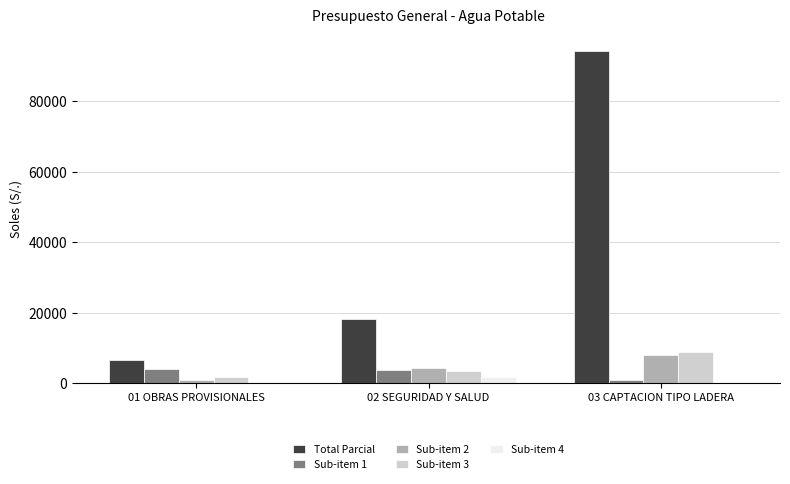

Between 01 OBRAS PROVISIONALES and 02 SEGURIDAD Y SALUD, which series saw the biggest shift?

Total Parcial